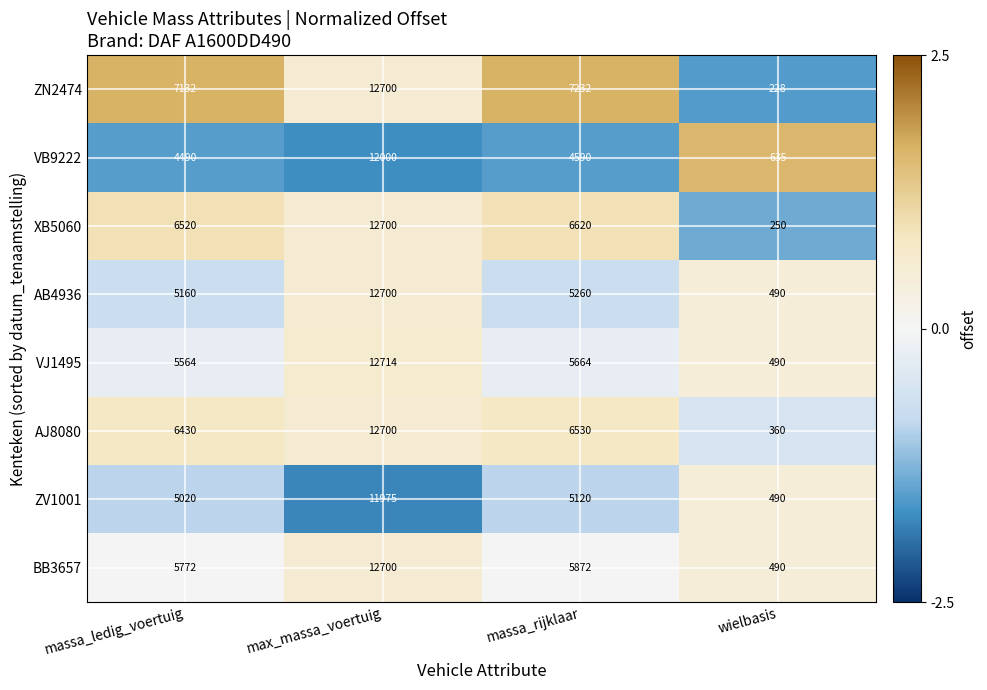

Which series changed the most between massa_ledig_voertuig and wielbasis?

ZN2474